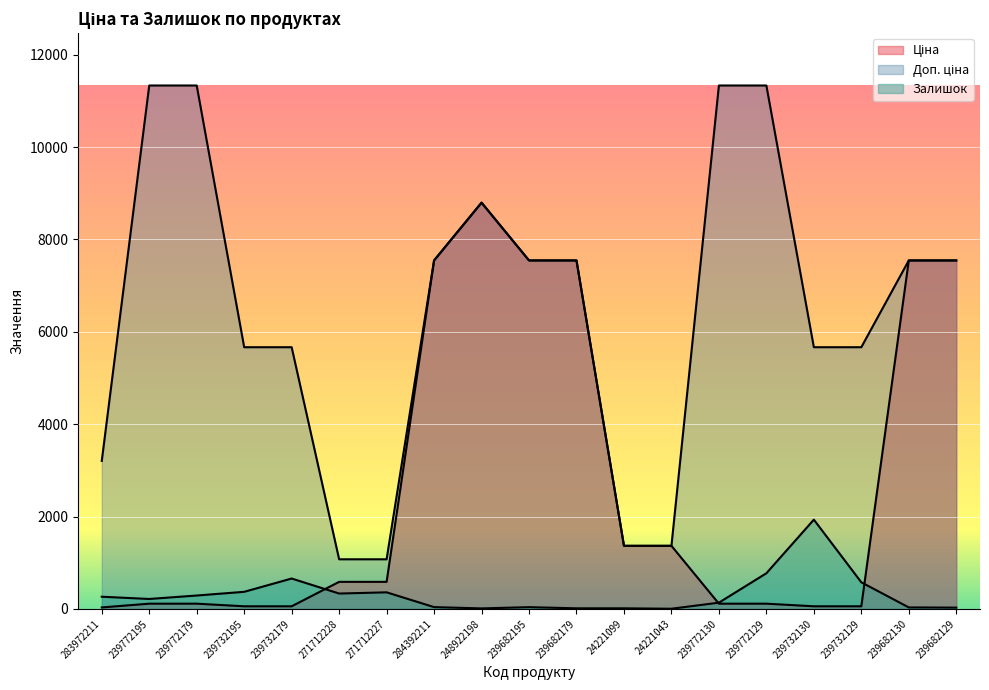

Does the chart display data point markers on the line(s)?

No